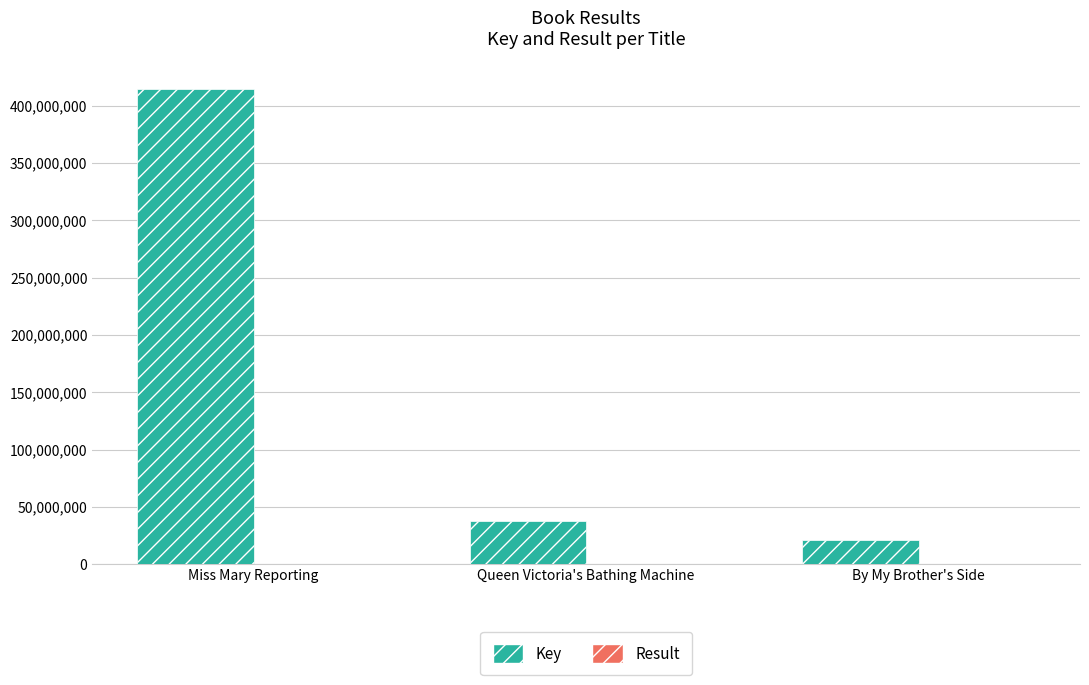

At which category does the chart reach its peak across all series?

Miss Mary Reporting